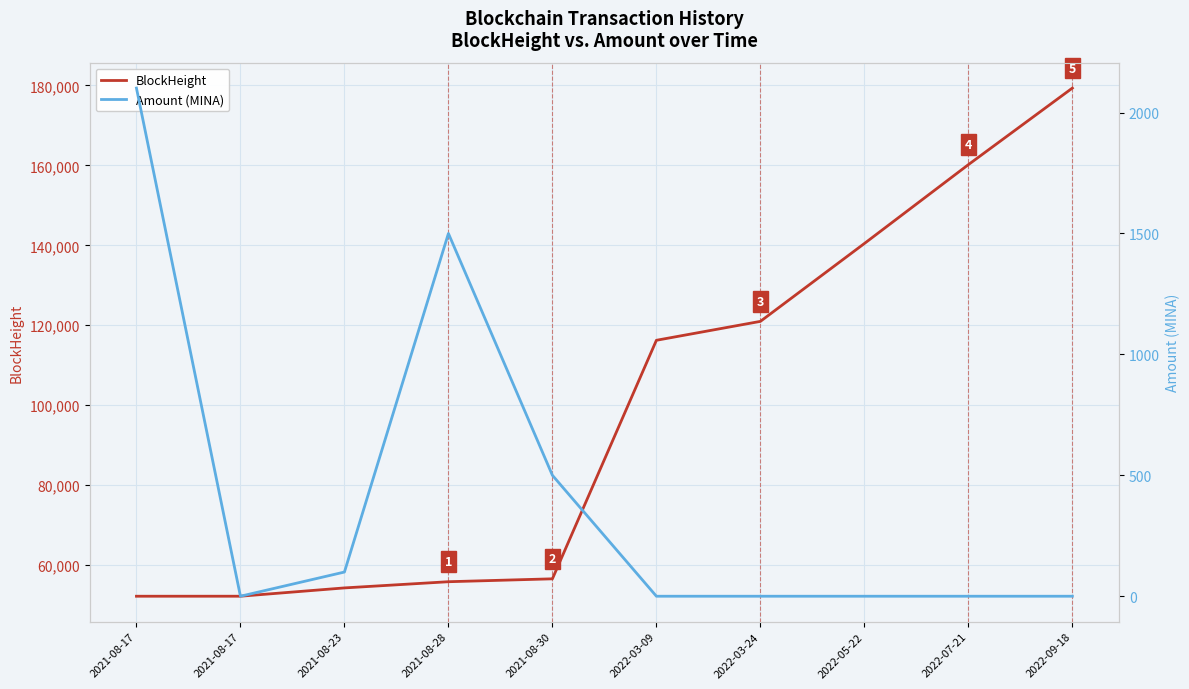

True or false: Amount (MINA) and BlockHeight cross at least once.

False